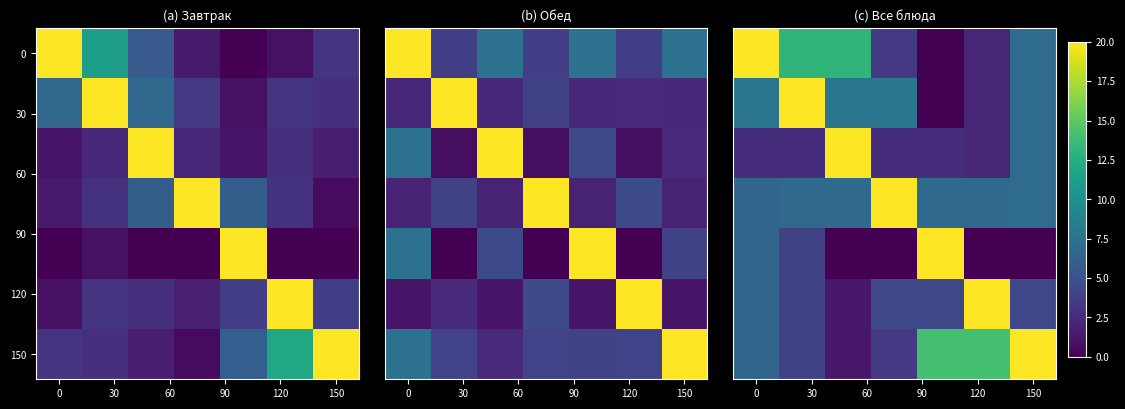

How many data points in 150 are above 6?

4